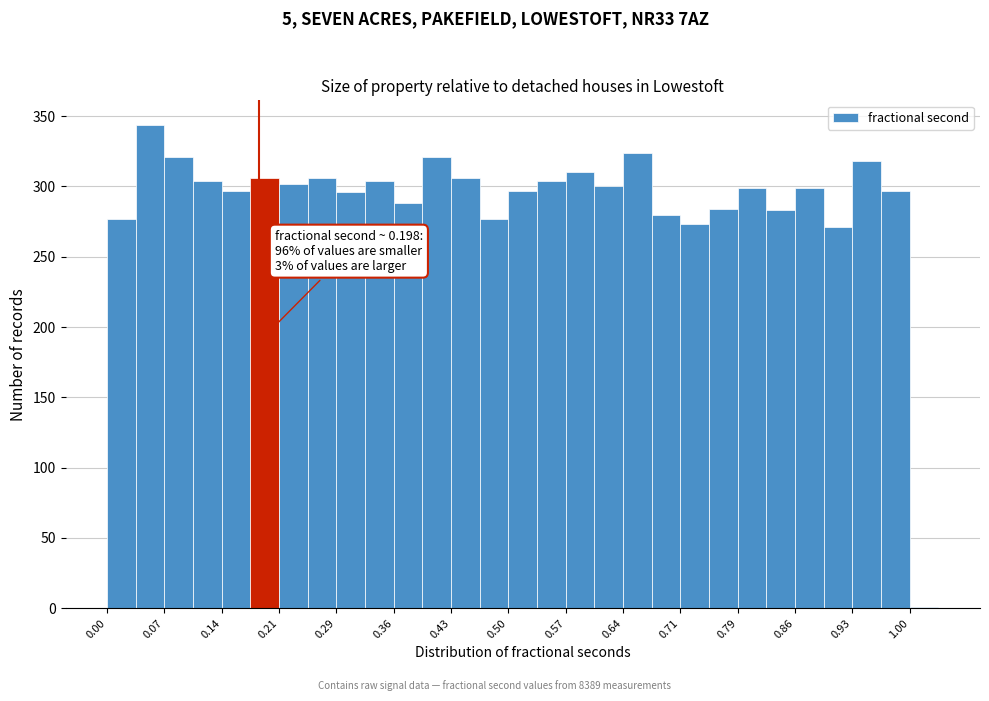

Read against the x-axis, roughly where is the centre of the tallest bar?

0.05